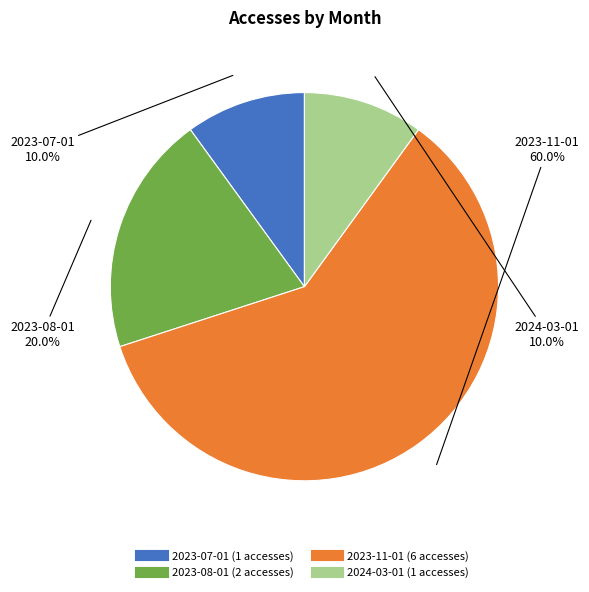

True or false: 2023-11-01 accounts for 60% of the total.

True